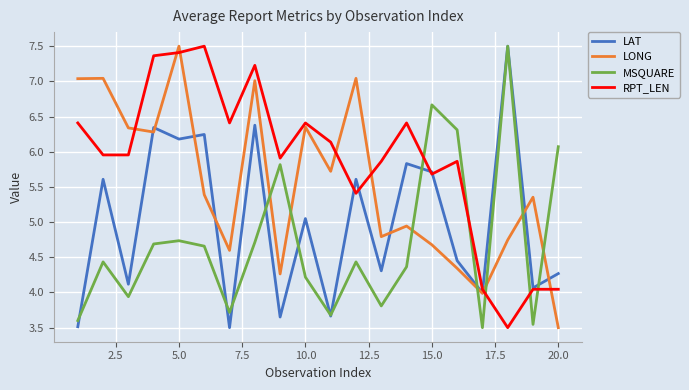

Which series ends up on top after the final intersection of RPT_LEN and LONG?

RPT_LEN